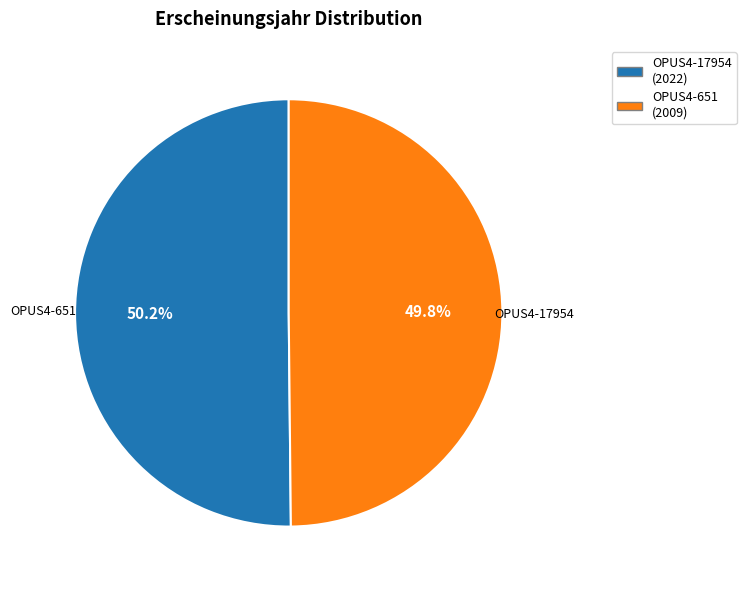

True or false: OPUS4-17954 accounts for 50% of the total.

True